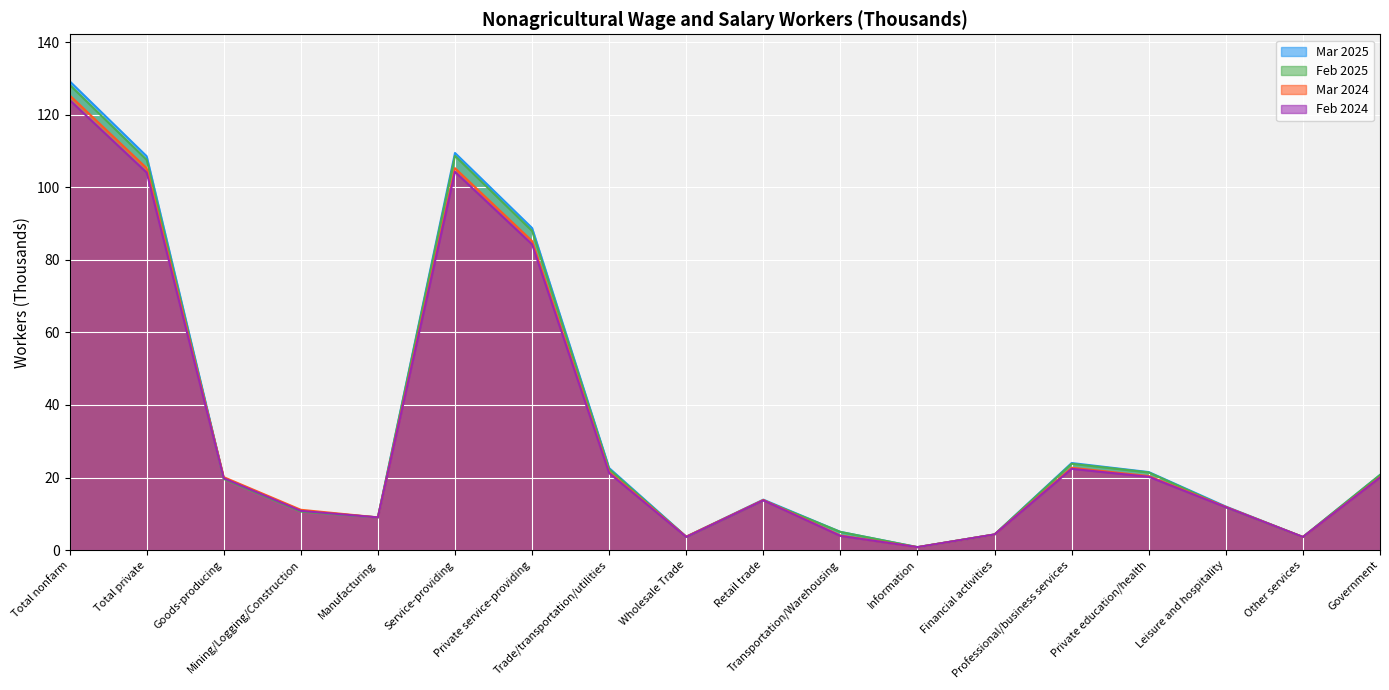

List the labels in order of Feb 2025 value, largest first.

Total nonfarm, Service-providing, Total private, Private service-providing, Professional/business services, Trade/transportation/utilities, Private education/health, Government, Goods-producing, Retail trade, Leisure and hospitality, Mining/Logging/Construction, Manufacturing, Transportation/Warehousing, Financial activities, Wholesale Trade, Other services, Information